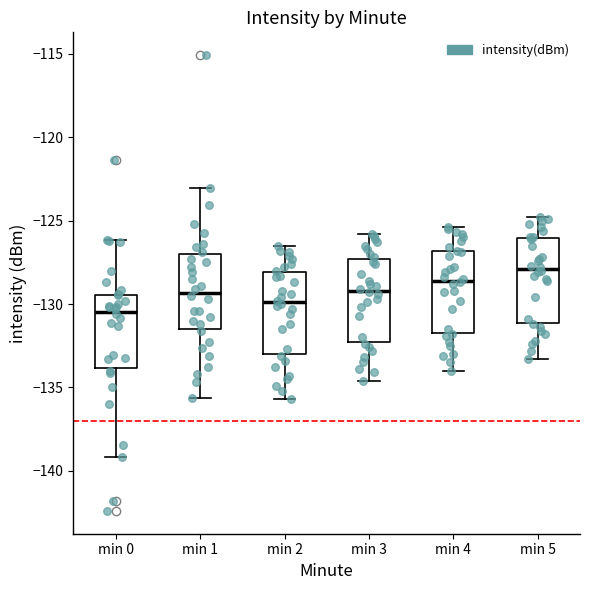

Which box's median line is the lowest?

min 0